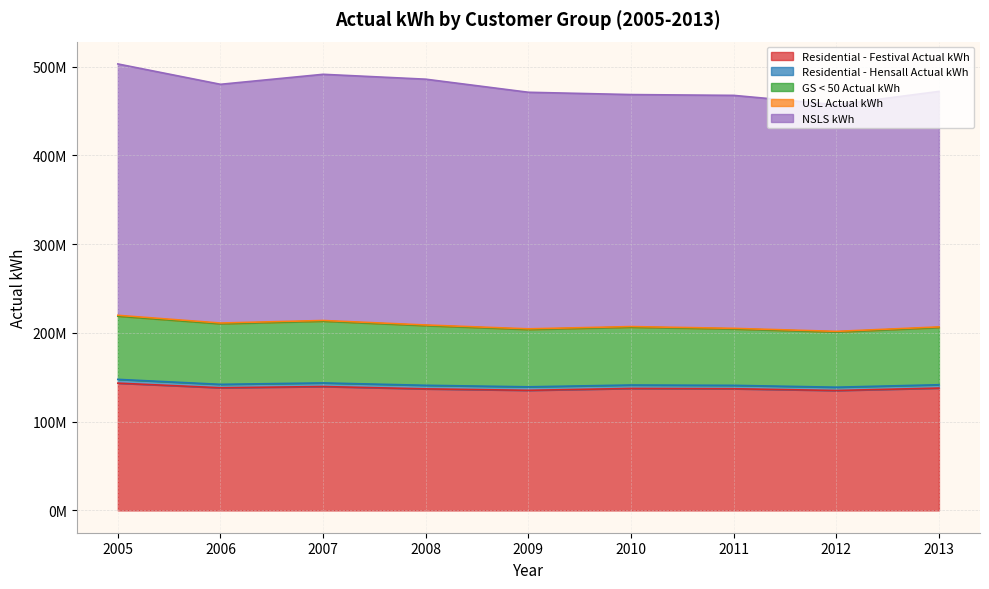

Where does the NSLS kWh series first go above 266610077?

2005